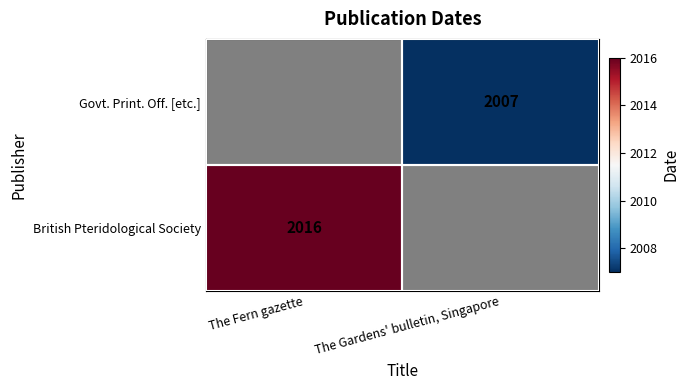

Which has a higher value, The Gardens' bulletin, Singapore or The Fern gazette?

The Fern gazette